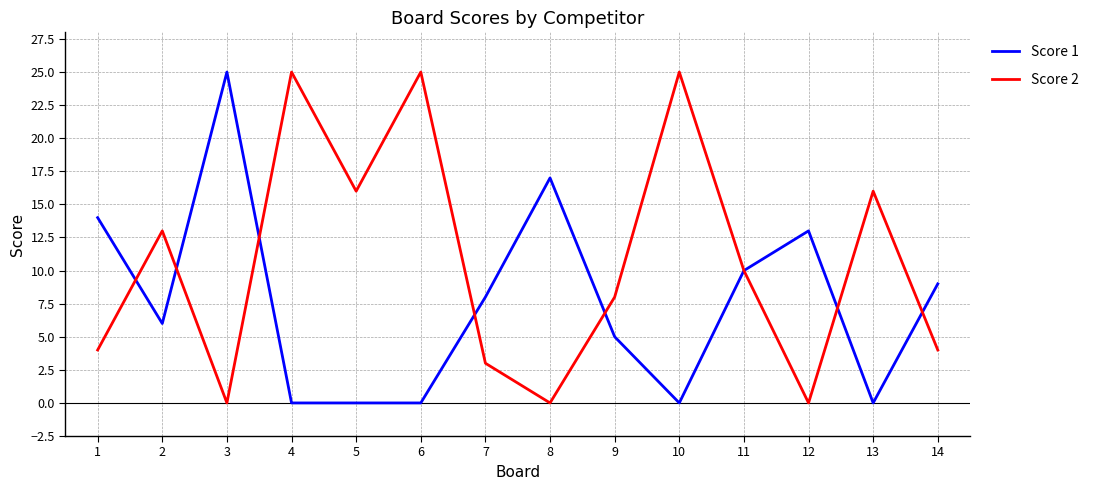

The value of Score 2 at 2 is 6. True or false?

False